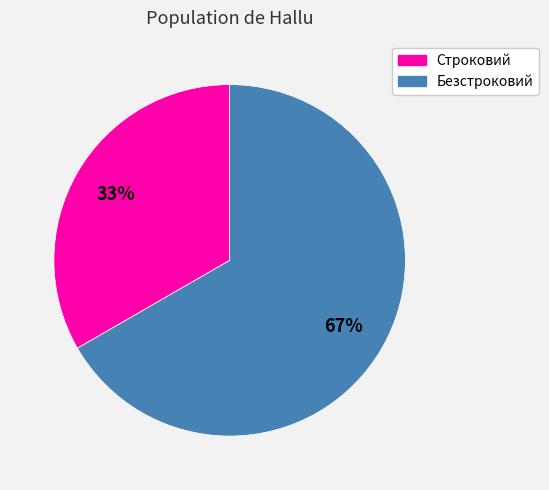

To the nearest percent, what percentage of the pie is Безстроковий?

67%